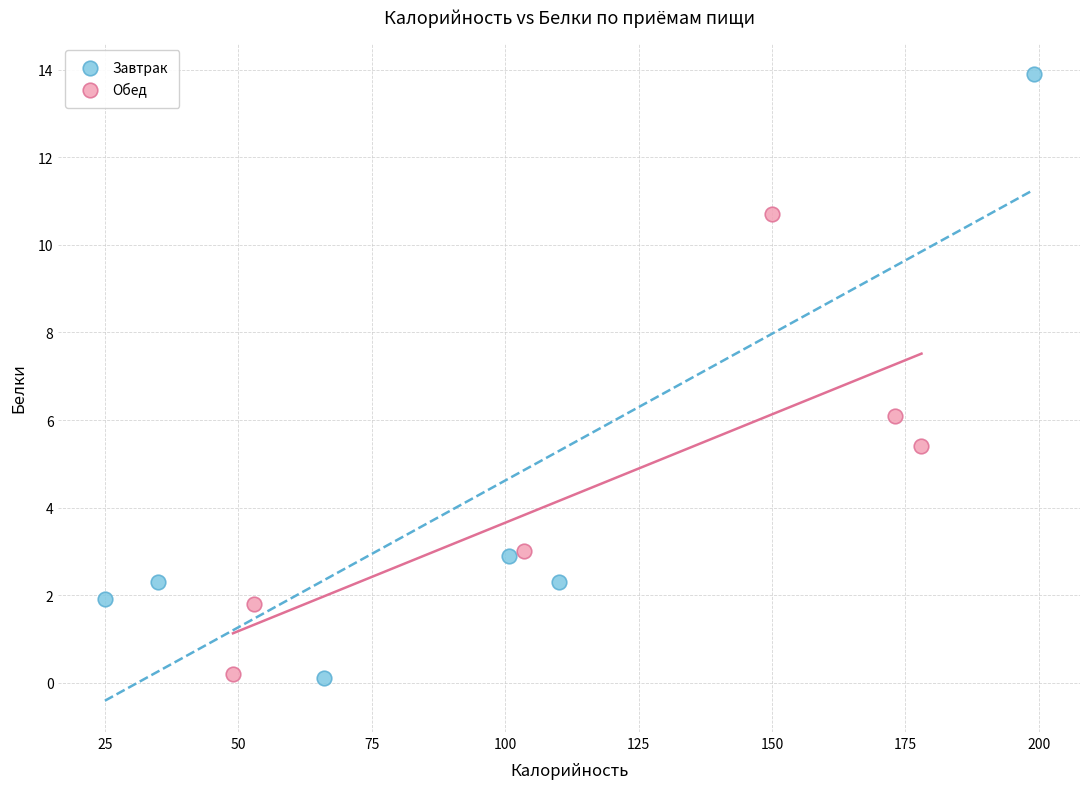

Which series contains the highest Y value?

Завтрак